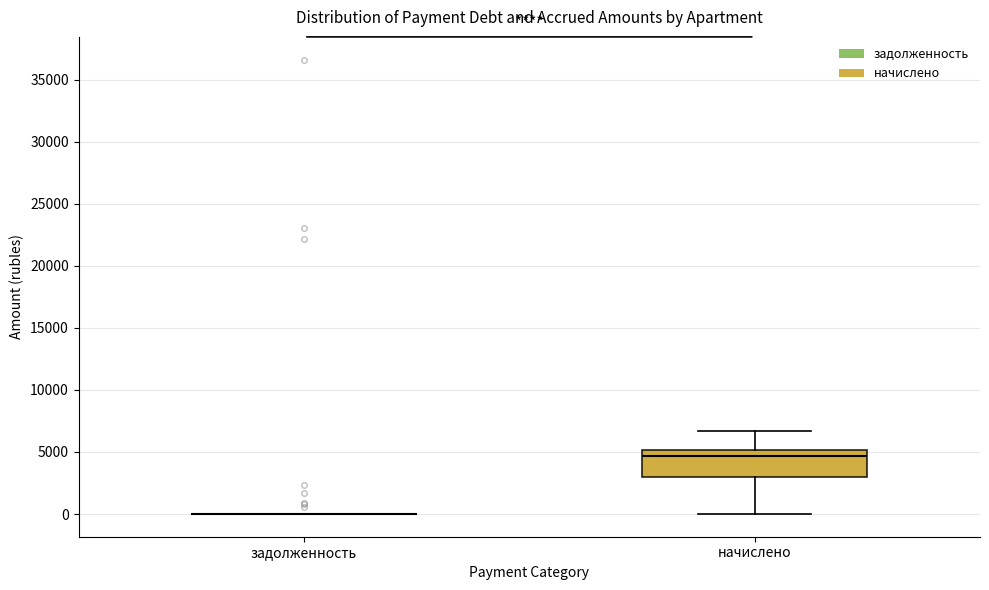

Reading left to right, transcribe this box plot: for each box, give where its median line is, the range the box spans, and where its two whiskers end, as read against the y-axis. The values are not printed on the chart, so give them approximately, as read against the axis.

задолженность: box collapsed to a line at 0, whiskers 0 to 0
начислено: median 4500, box 3000 to 5000, whiskers 0 to 6500